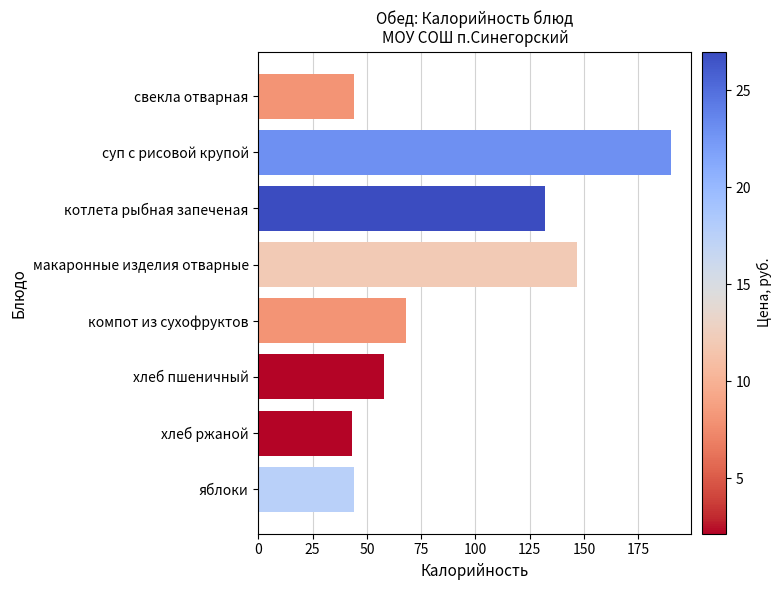

Reading top to bottom, what are all the values shown in this chart?

свекла отварная=44	суп с рисовой крупой=190	котлета рыбная запеченая=132	макаронные изделия отварные=147	компот из сухофруктов=68	хлеб пшеничный=58	хлеб ржаной=43	яблоки=44